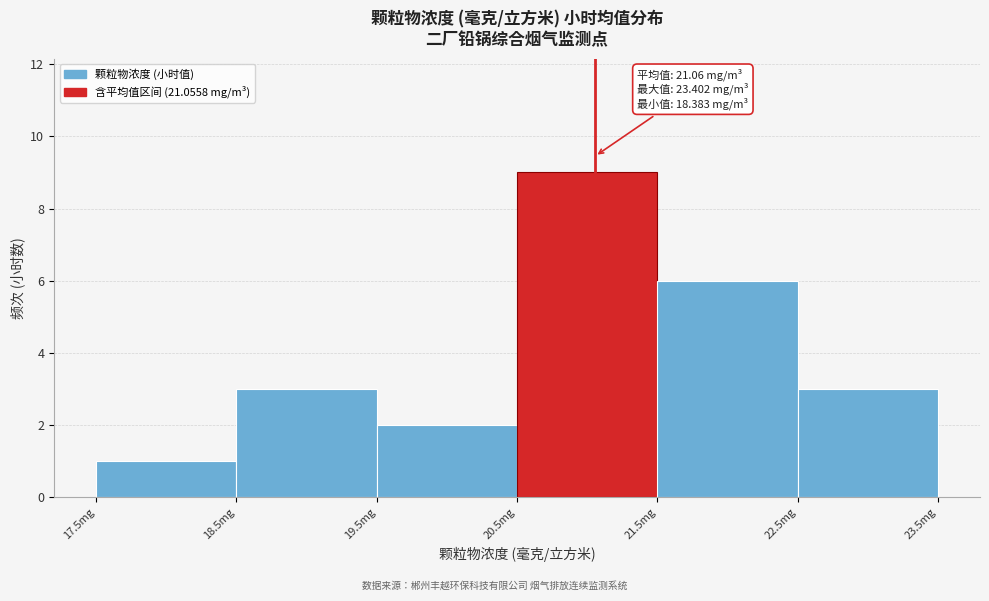

Over which range of the x-axis is the bar tallest?

20.5 to 21.5